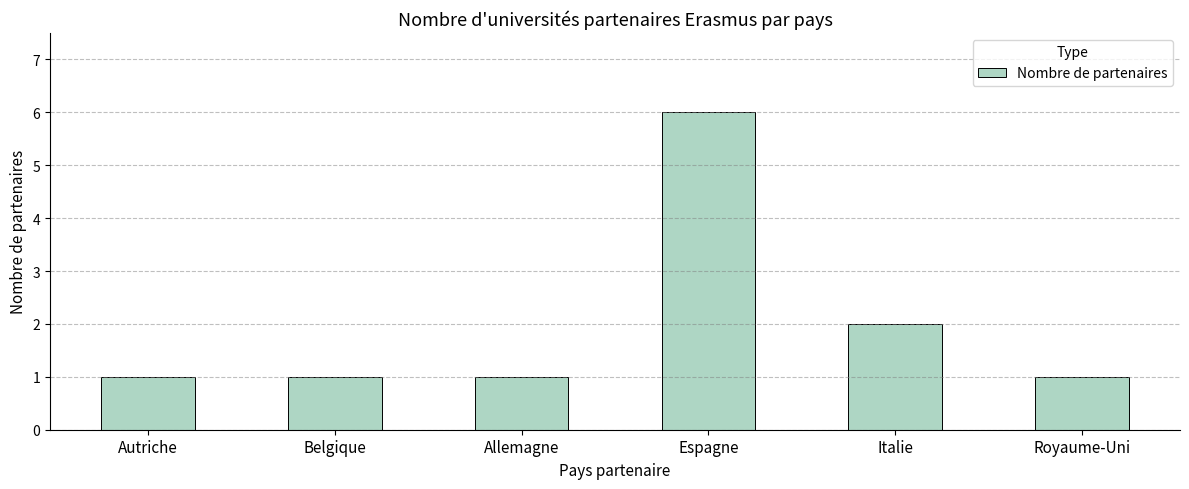

Reading left to right, what are all the values shown in this chart?

1	1	1	6	2	1